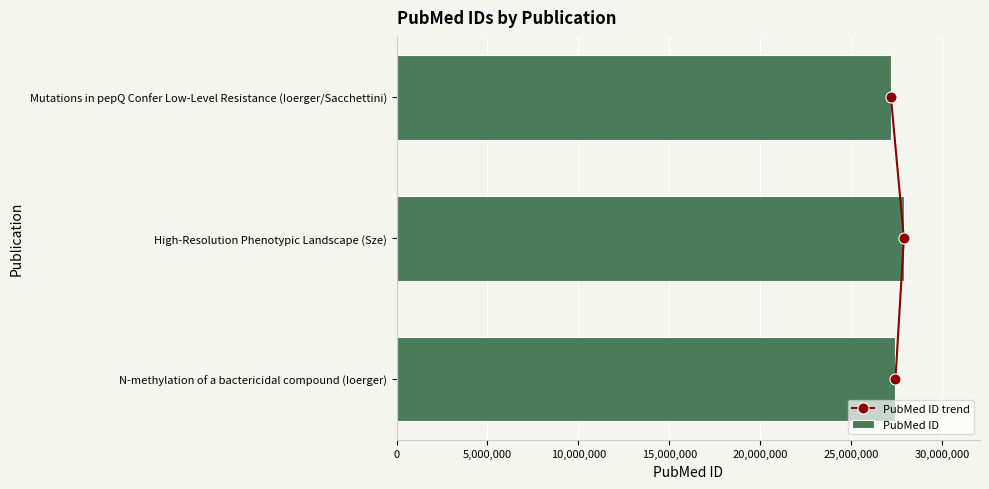

List the series in order of their overall mean, highest first.

PubMed ID, PubMed ID trend